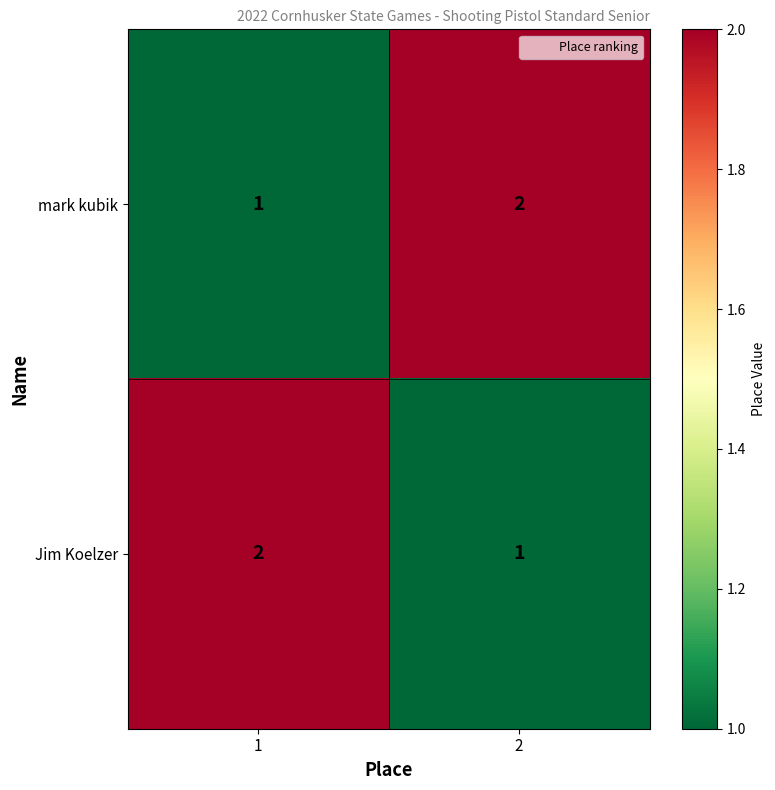

The Jim Koelzer series shows 3 at 1. True or false?

False